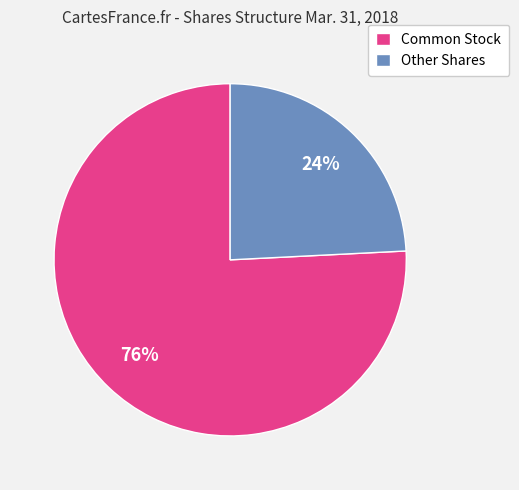

What is the majority slice?

Common Stock